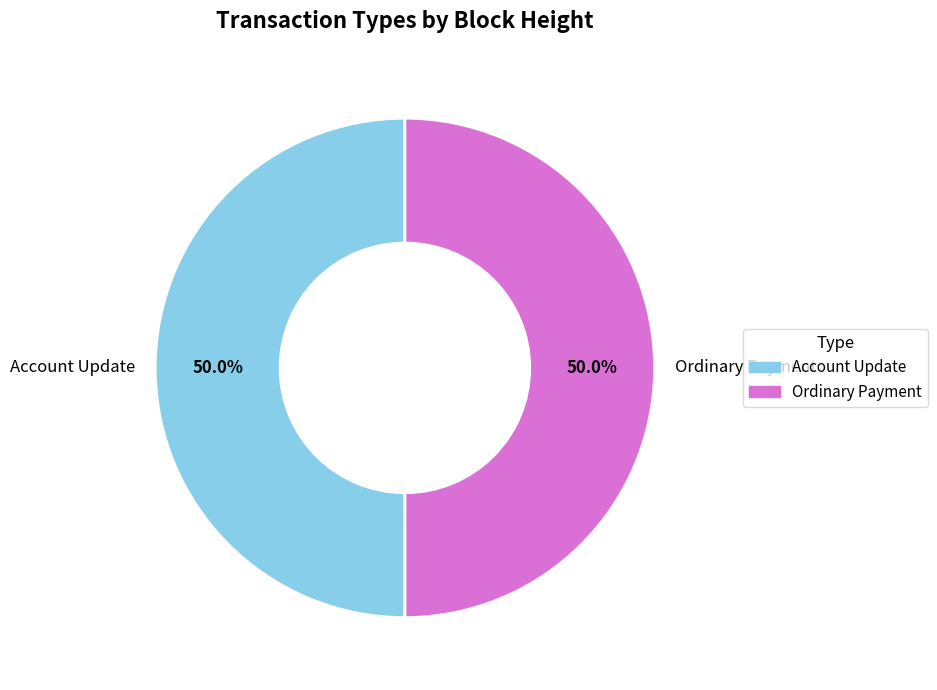

What is the ratio of the value at Account Update to the value at Ordinary Payment?

1.0